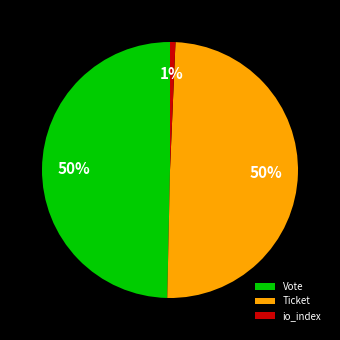

Which slice is the smallest?

io_index